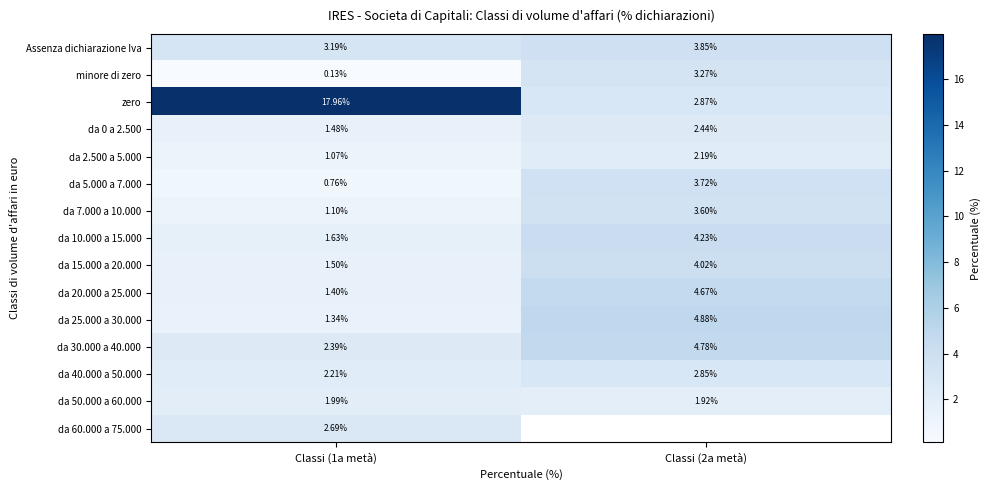

The da 50.000 a 60.000 series shows 2.9 at Classi (2a metà). True or false?

False